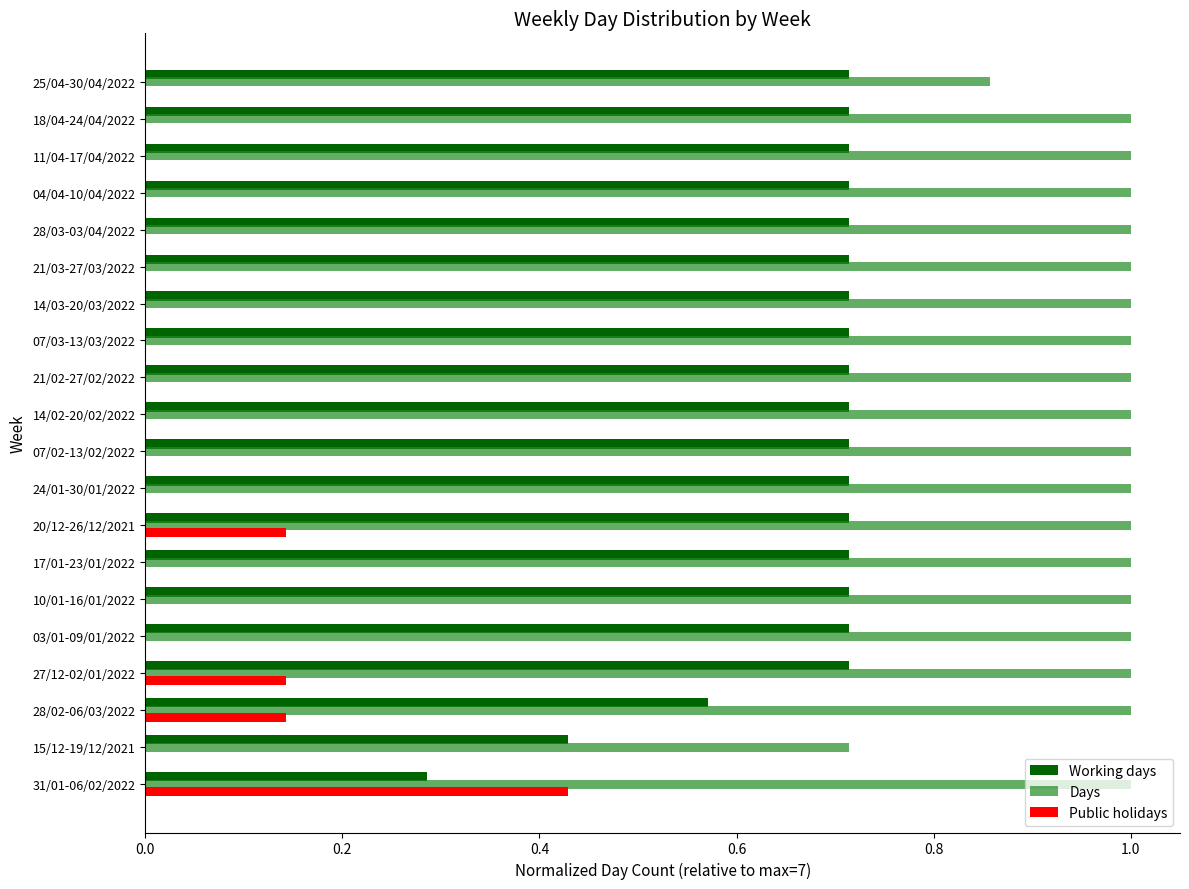

True or false: Public holidays has a value of -0.3 at 17/01-23/01/2022.

False